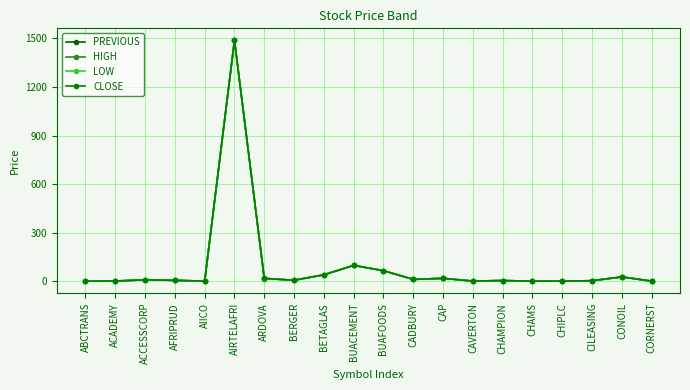

Where is PREVIOUS nearest to the value 744?

BUACEMENT